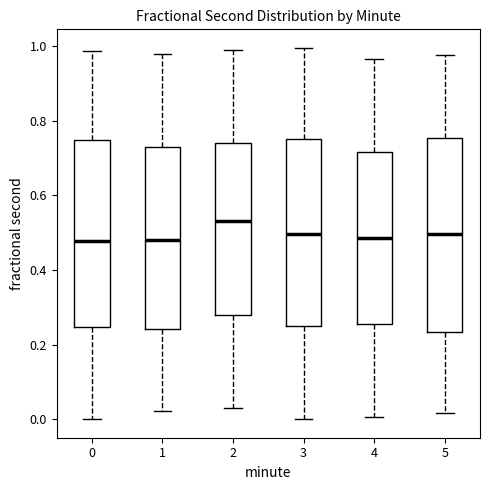

Where is the upper edge of the box at x = 1 on the y-axis? The values are not printed on the chart, so give them approximately, as read against the axis.

0.74